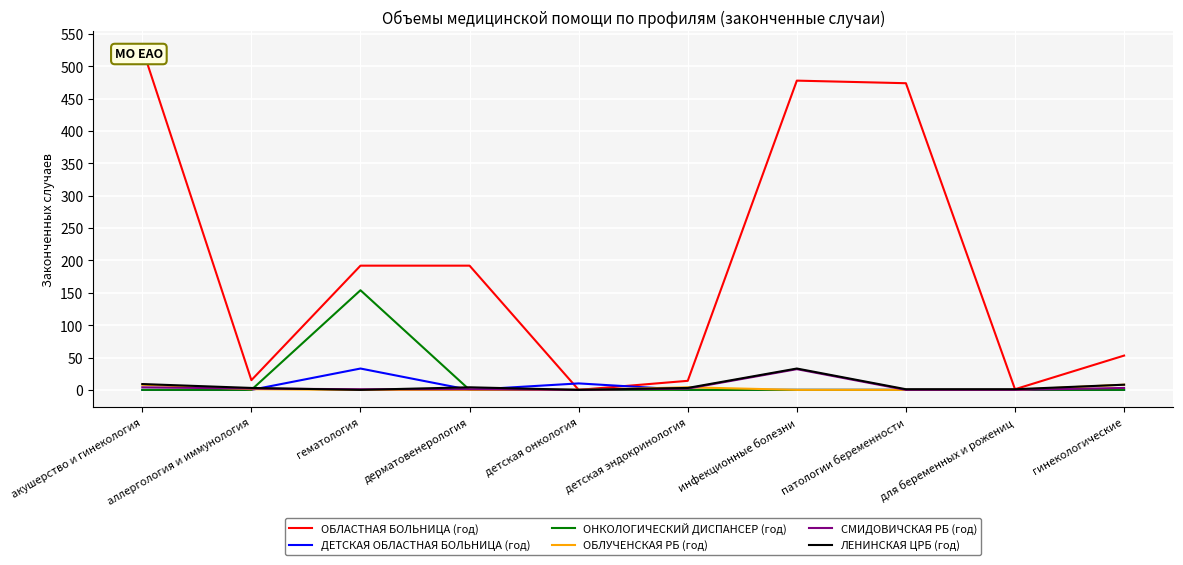

What is the label of the 3rd point from the right?

патологии беременности